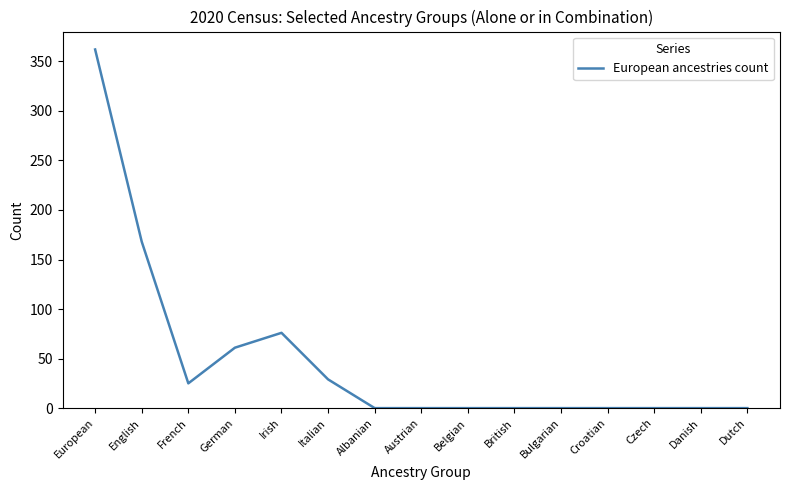

What is the change in value from English to Czech?

-168